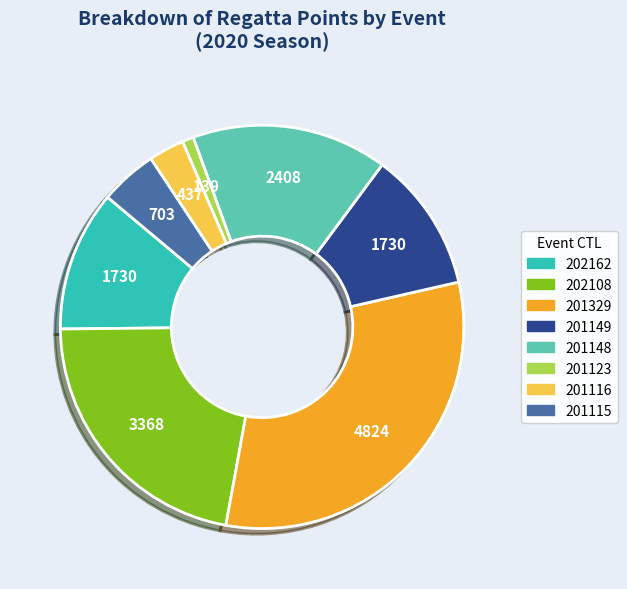

Do 202162 and 201329 together represent more than half of the pie?

No